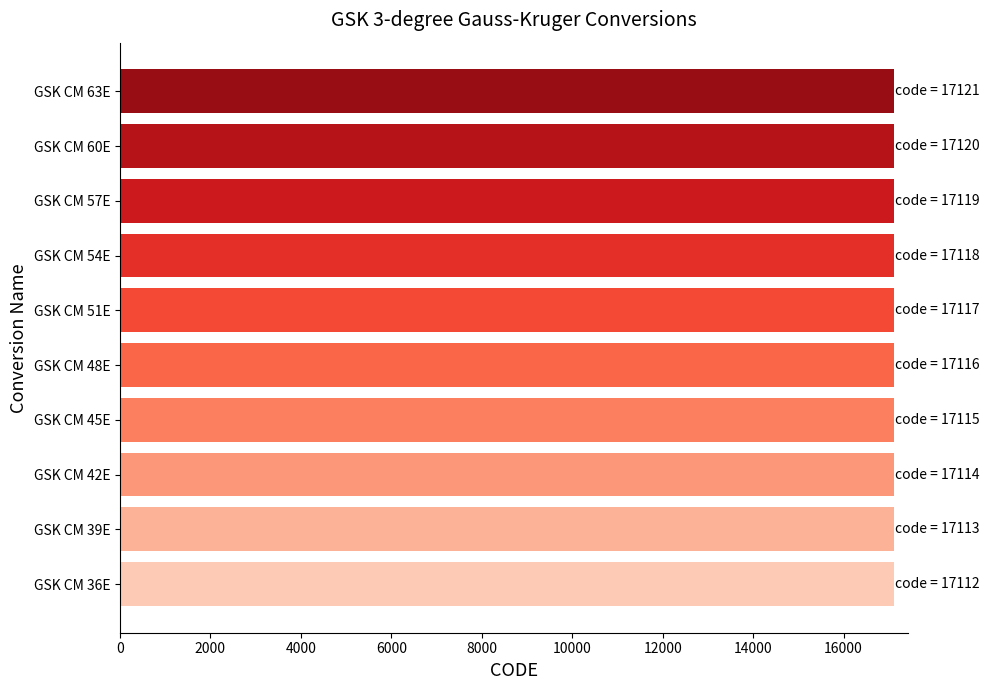

How many categories are shown in the chart?

10